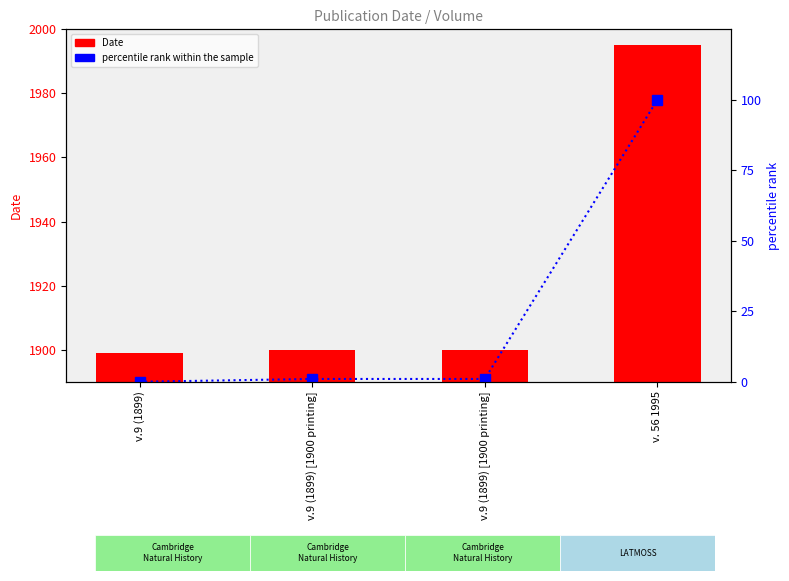

What is the sum of the percentile rank within the sample values at v.9 (1899) and v.9 (1899) [1900 printing]?

1